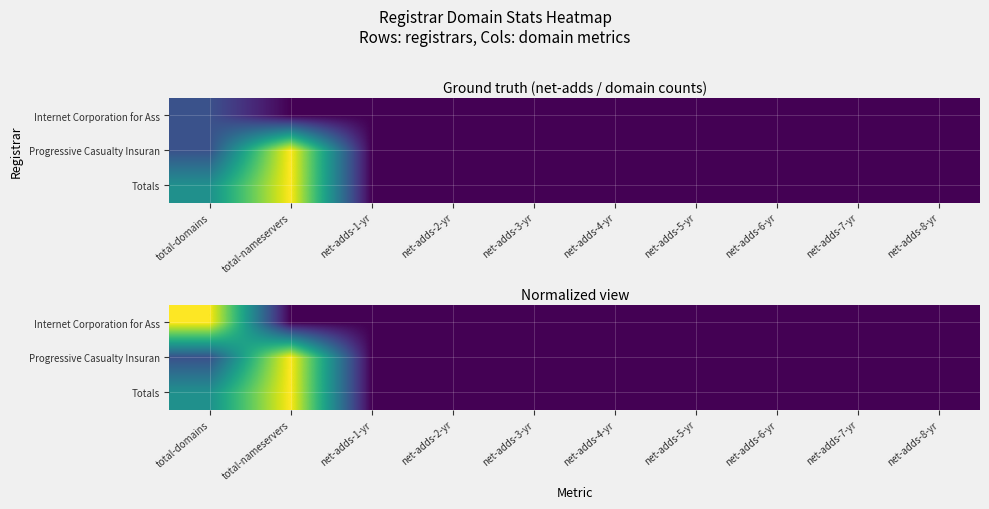

What is the total value across all series at total-nameservers?

2.0